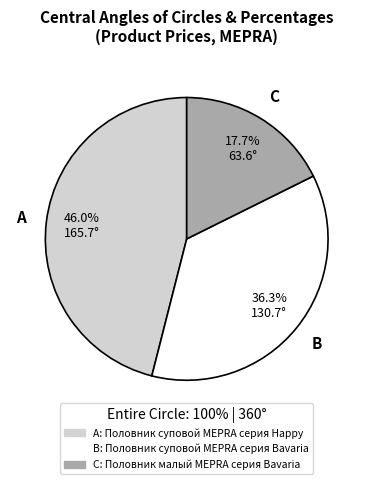

Is there any slice that represents more than half of the pie?

No